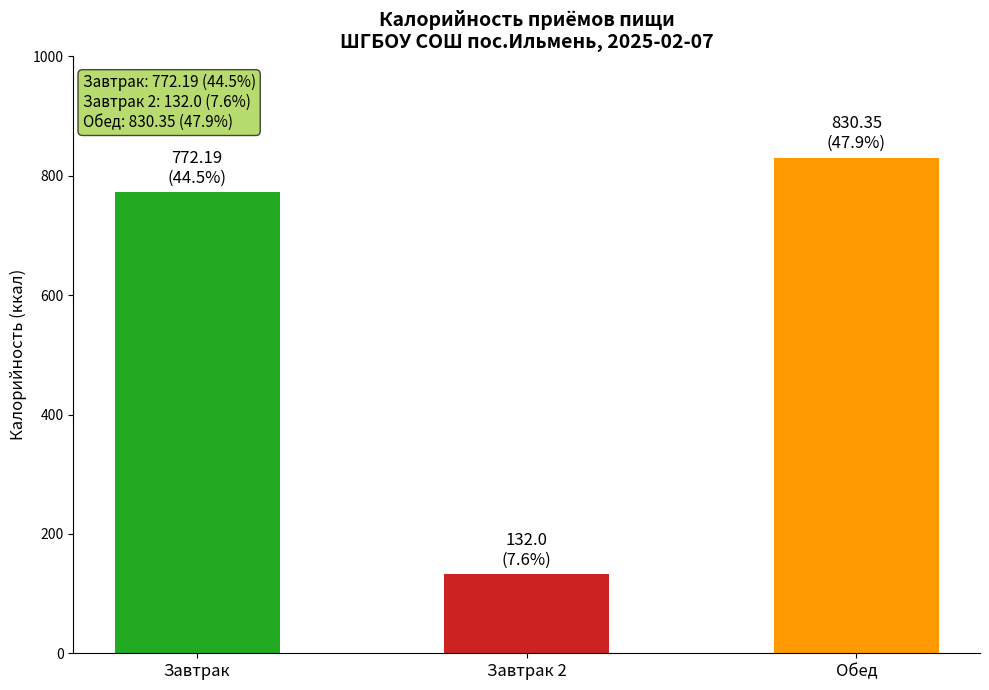

What is the ratio of the value at Завтрак to the value at Завтрак 2?

5.8